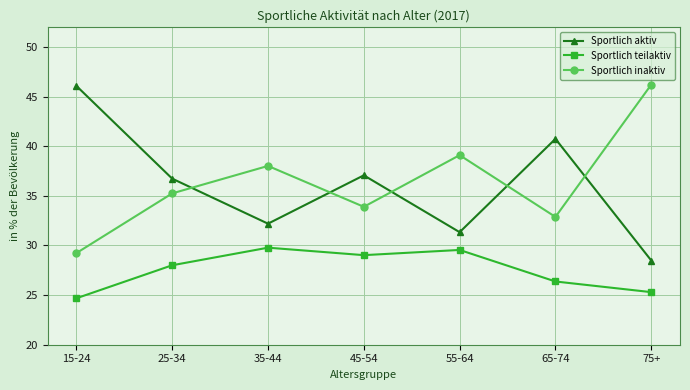

True or false: Sportlich teilaktiv and Sportlich aktiv cross at least once.

False